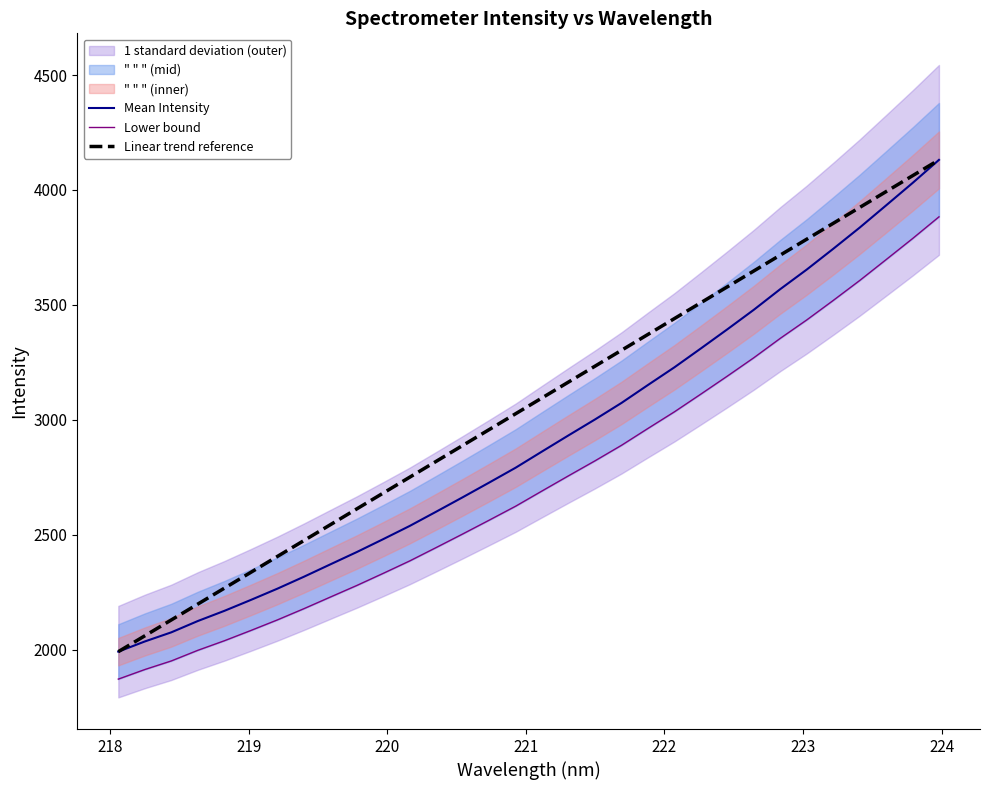

True or false: Linear trend reference and Mean Intensity cross at least once.

False